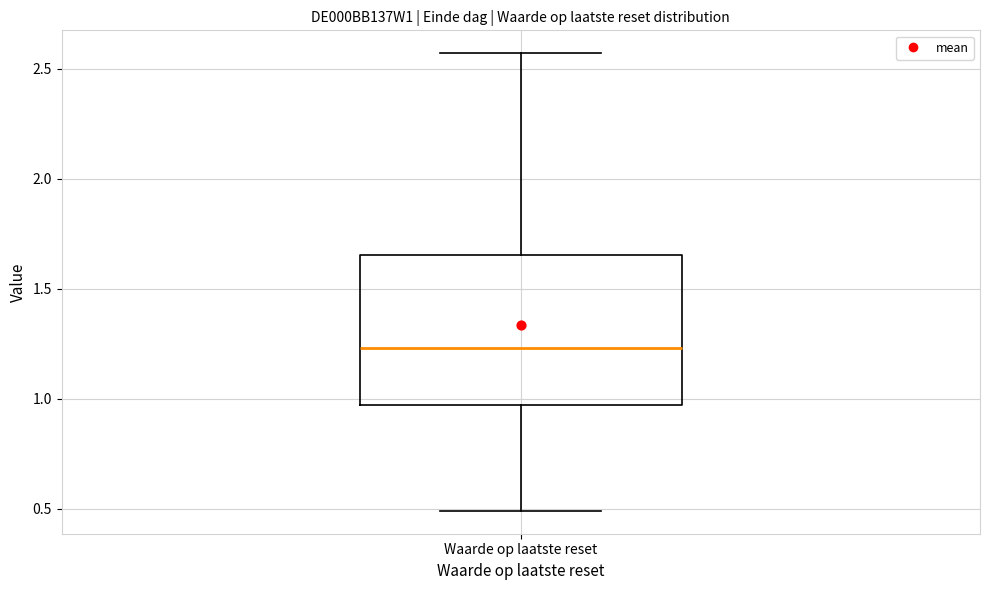

Read this box plot against the y-axis: the position of the median line, the range covered by the box, and the ends of both whiskers. The values are not printed on the chart, so give them approximately, as read against the axis.

median 1.25, box 0.95 to 1.65, whiskers 0.50 to 2.55